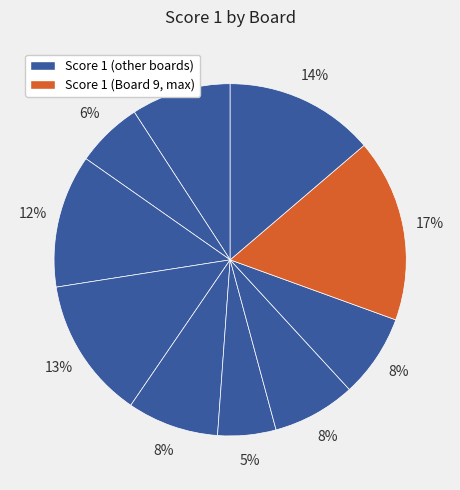

Count the number of slices in the pie.

10